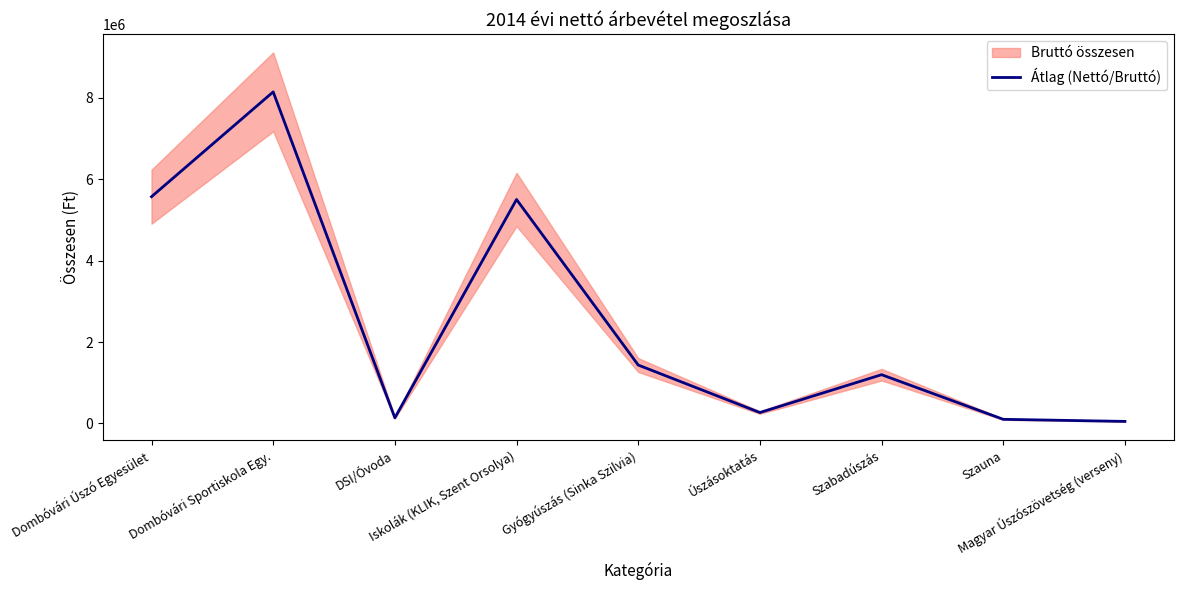

How many interior local valleys (lower than both neighbors) does the data have?

2